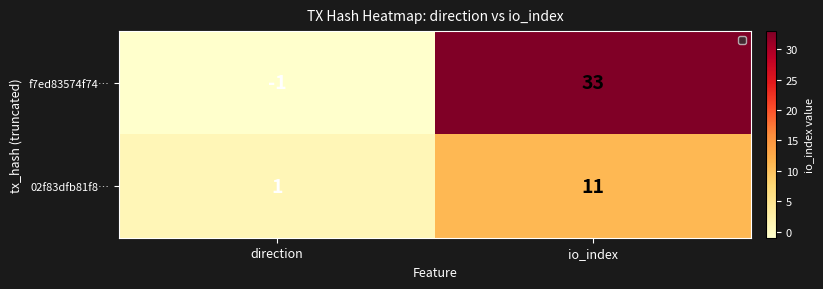

Which series has the largest total across all categories?

f7ed83574f74…